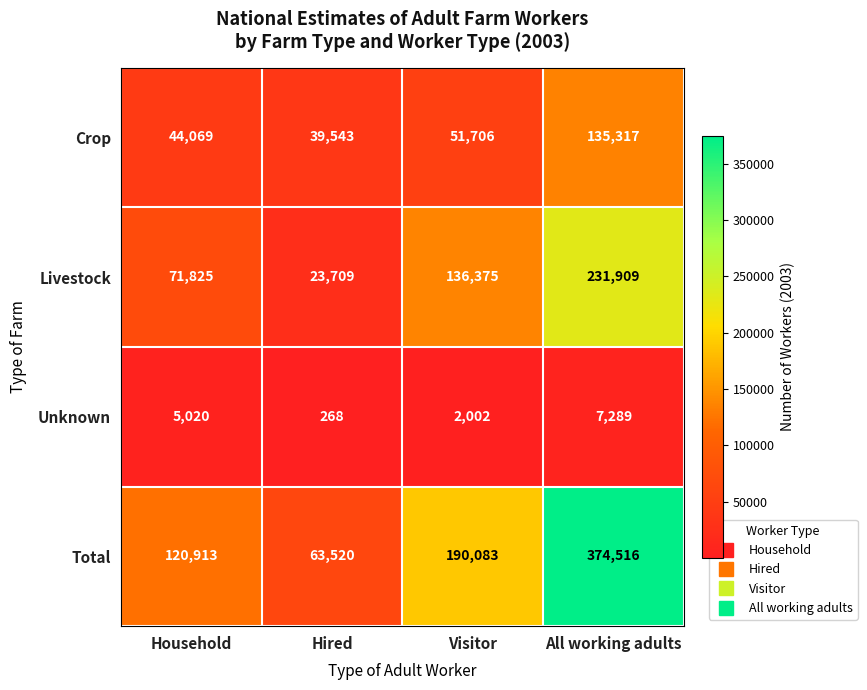

Where is Unknown nearest to the value 3778?

Household